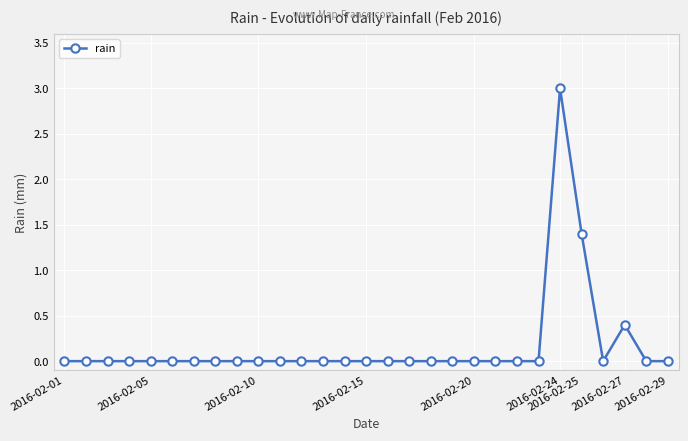

What is the maximum value shown in the chart?

3.0